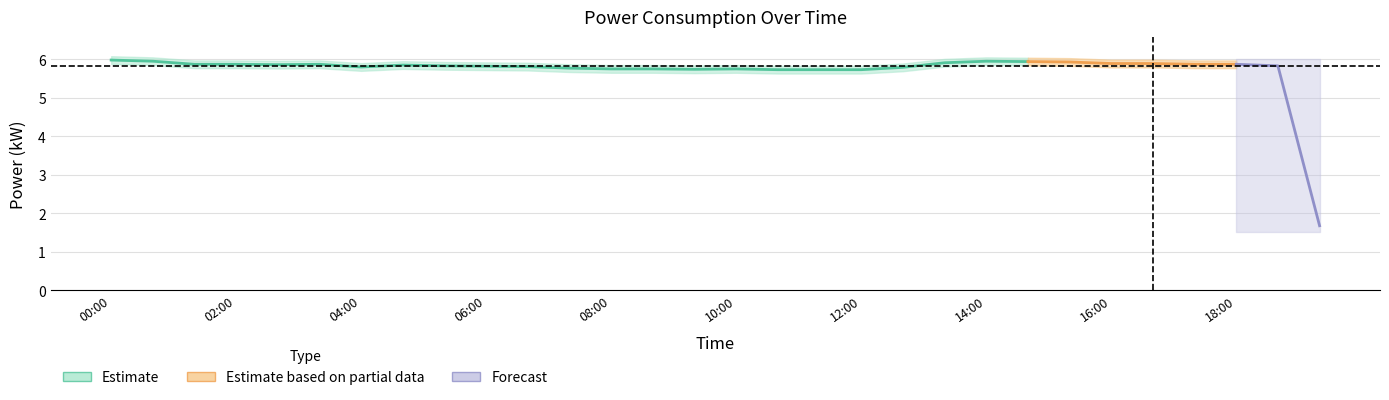

What is the value of the power_lower point at the 24th from the left?

5.8